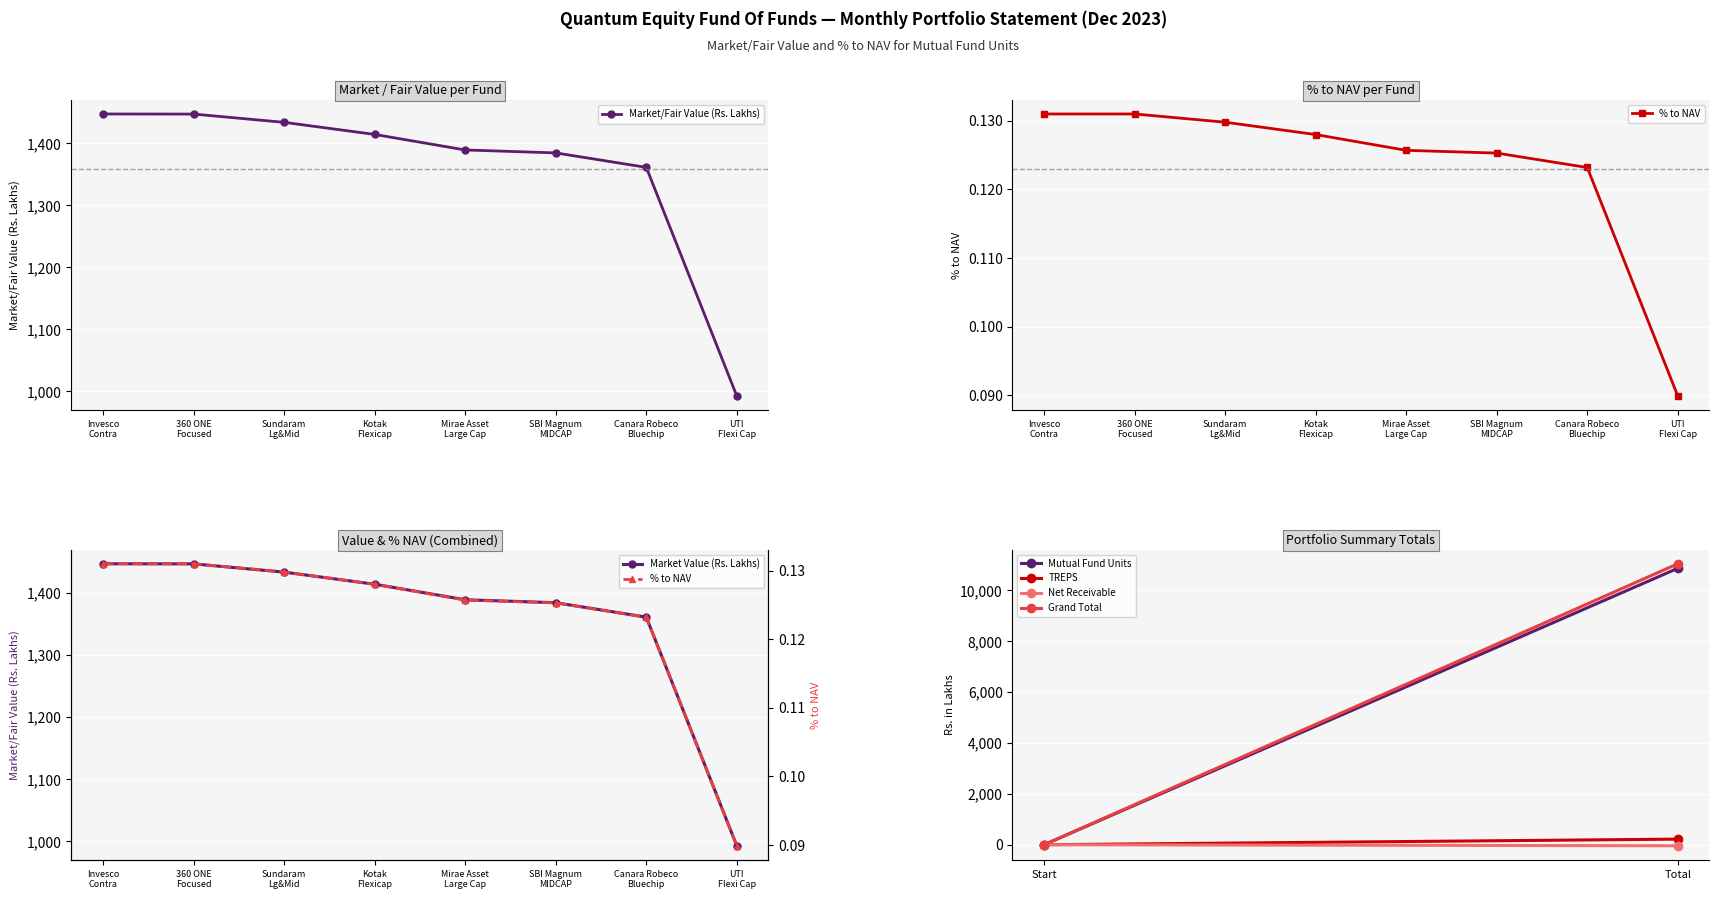

Where does the data first go above 1414?

Invesco Contra